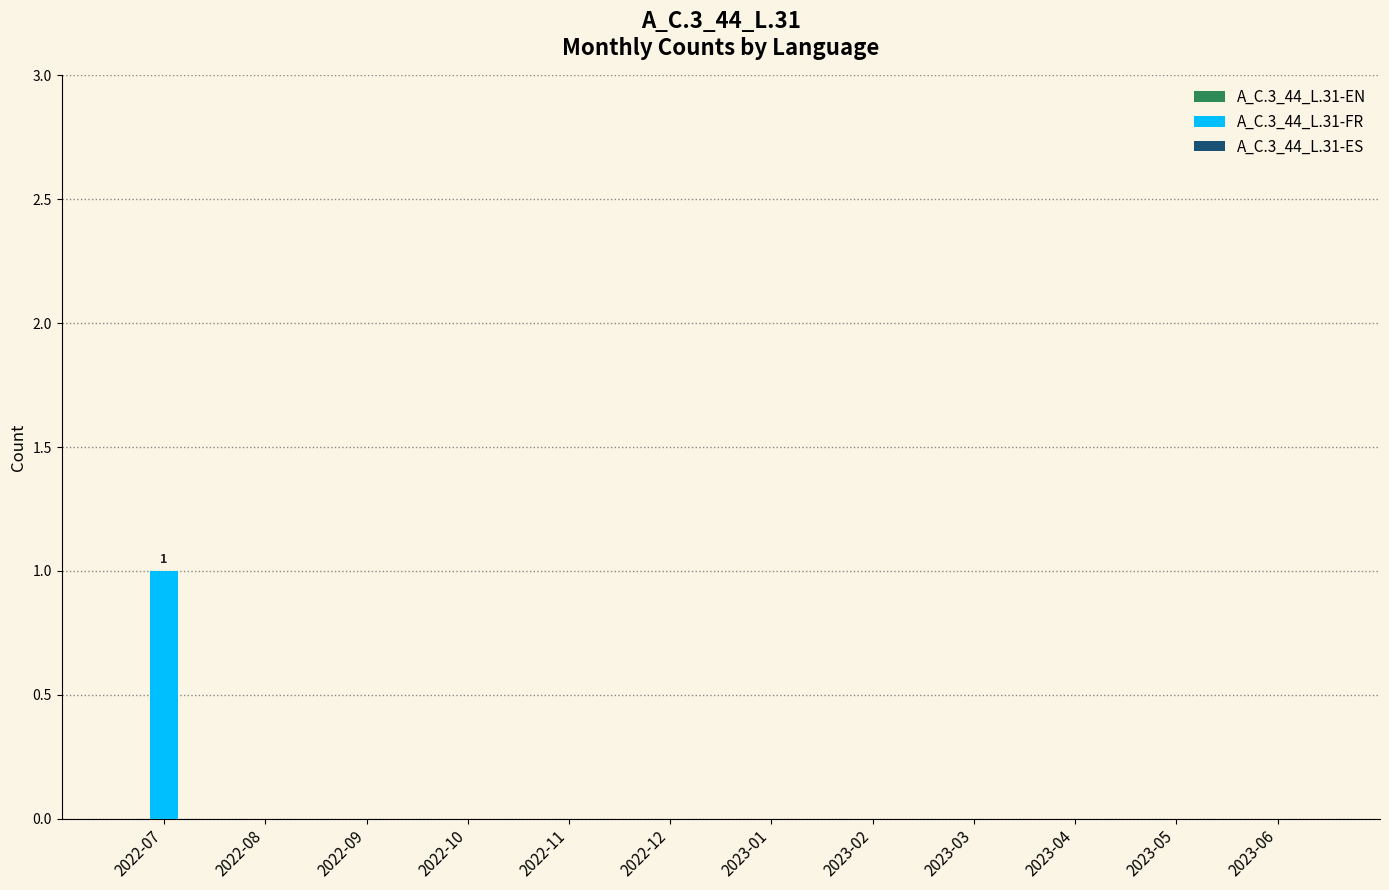

Reading left to right, transcribe all the data shown in this chart.

2022-07=1	2022-08=0	2022-09=0	2022-10=0	2022-11=0	2022-12=0	2023-01=0	2023-02=0	2023-03=0	2023-04=0	2023-05=0	2023-06=0